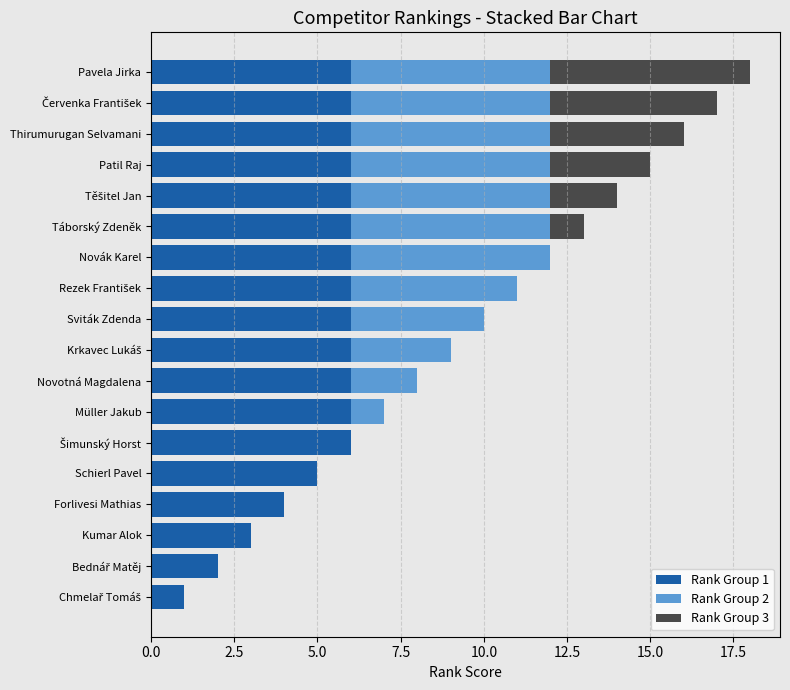

What is the total value across all series at Müller Jakub?

7